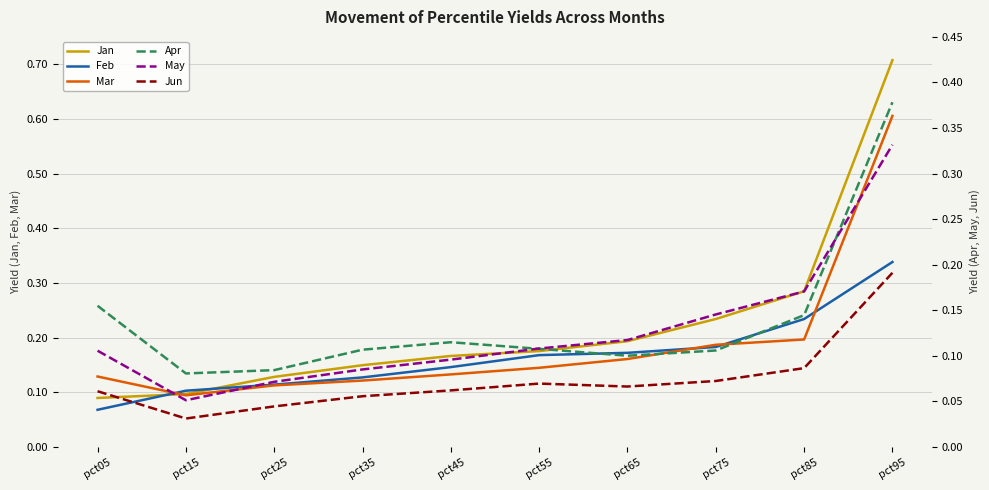

Which series changed the most between pct05 and pct15?

Apr